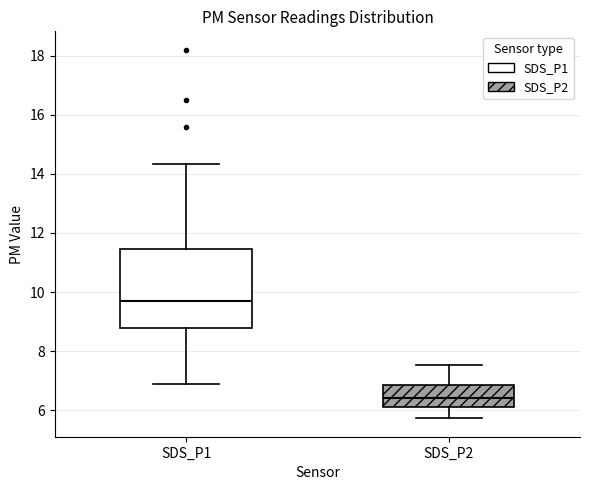

Which box is the tallest, from its lower edge to its upper edge?

SDS_P1